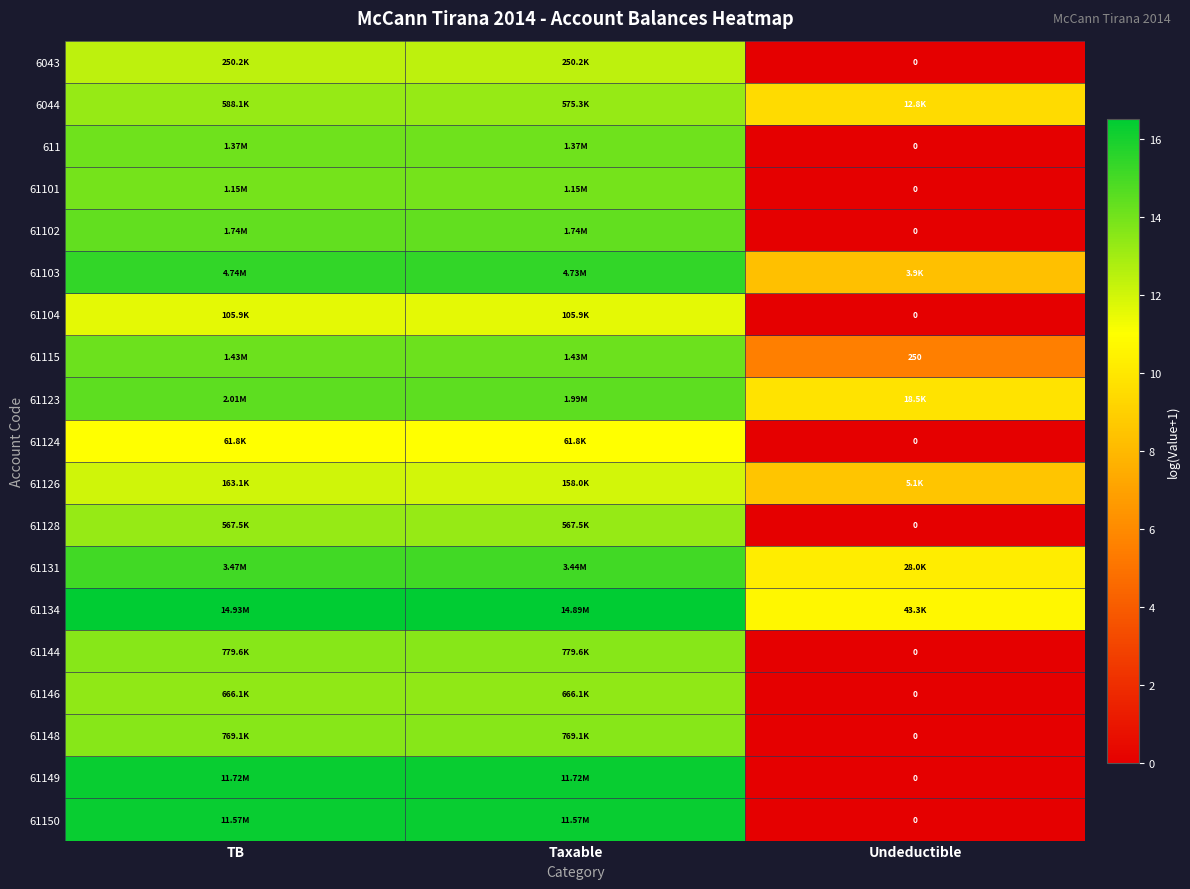

Count the number of data series in this chart.

19